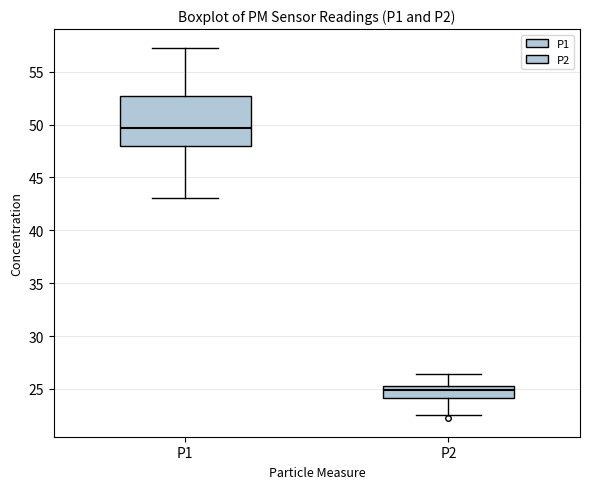

Reading left to right, read every box against the y-axis: the position of its median line, the range the box covers, and the ends of its whiskers. The values are not printed on the chart, so give them approximately, as read against the axis.

P1: median 49.5, box 48.0 to 52.5, whiskers 43.0 to 57.5
P2: median 25.0, box 24.0 to 25.5, whiskers 22.5 to 26.5